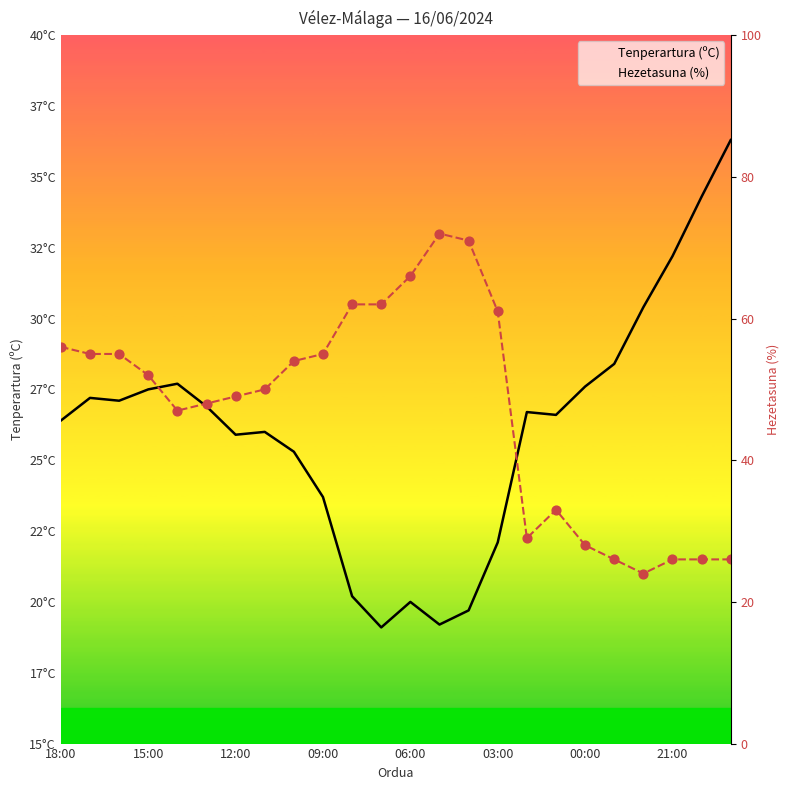

Which series has the largest total across all categories?

Hezetasuna (%)